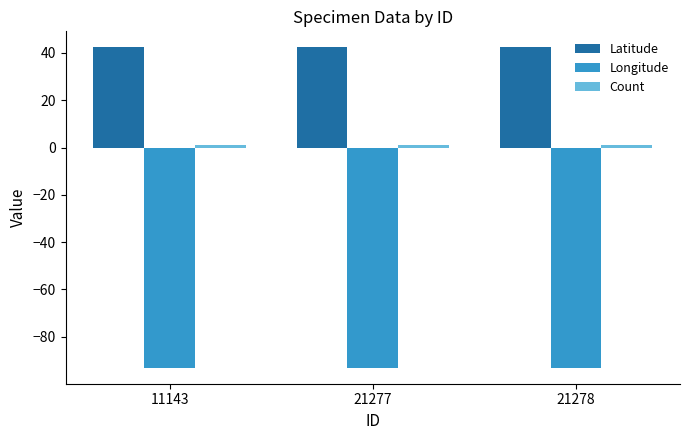

At how many categories does at least one series exceed 36?

3